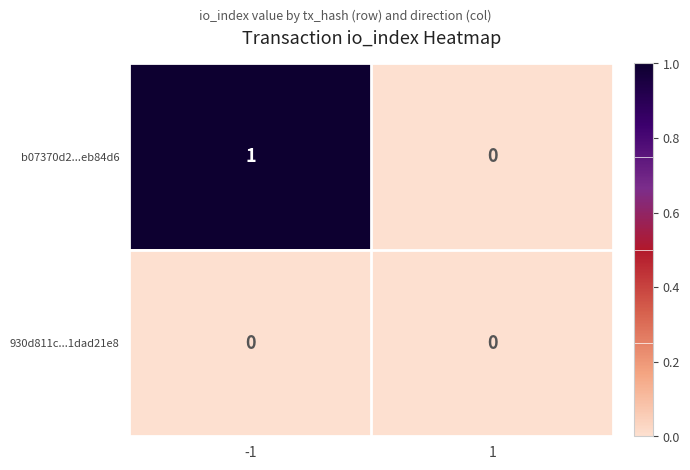

Reading left to right, extract all data points from this chart.

b07370d2...eb84d6: 1	0
930d811c...1dad21e8: 0	0